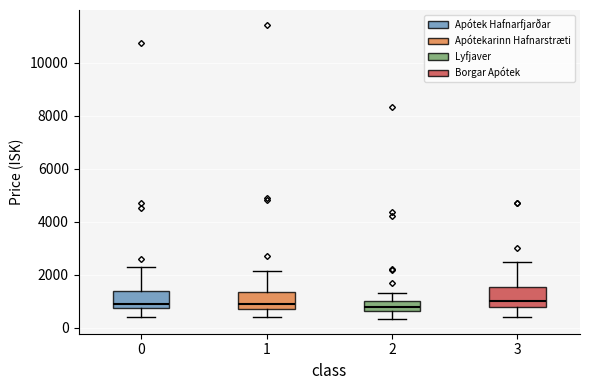

Reading left to right, transcribe this box plot: for each box, give where its median line is, the range the box spans, and where its two whiskers end, as read against the y-axis. The values are not printed on the chart, so give them approximately, as read against the axis.

0: median 800 (just above the box's lower edge), box 800 to 1400, whiskers 400 to 2400
1: median 1000, box 800 to 1400, whiskers 400 to 2200
2: median 800, box 600 to 1000, whiskers 400 to 1400
3: median 1000, box 800 to 1600, whiskers 400 to 2400